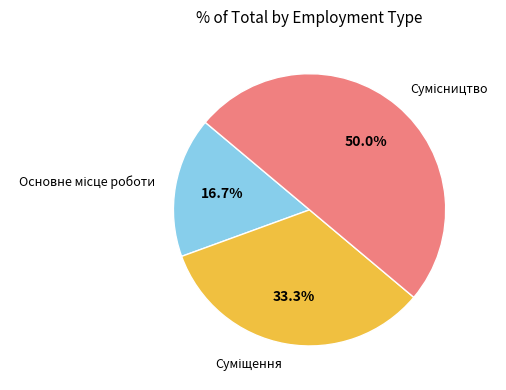

To the nearest percent, what is the combined percentage of Суміщення and Сумісництво?

83%